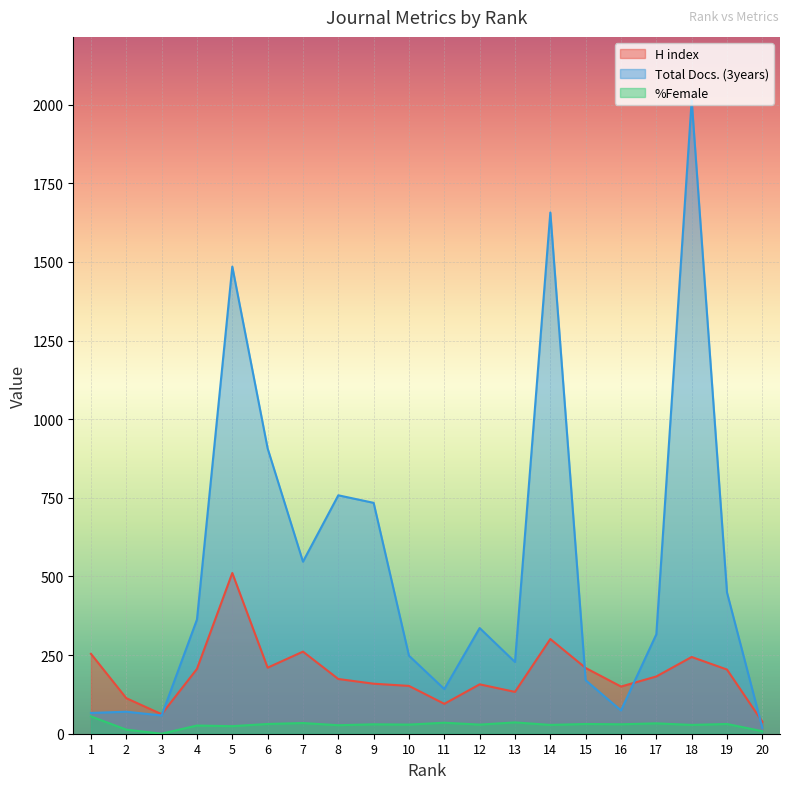

At how many categories does at least one series exceed 799?

4